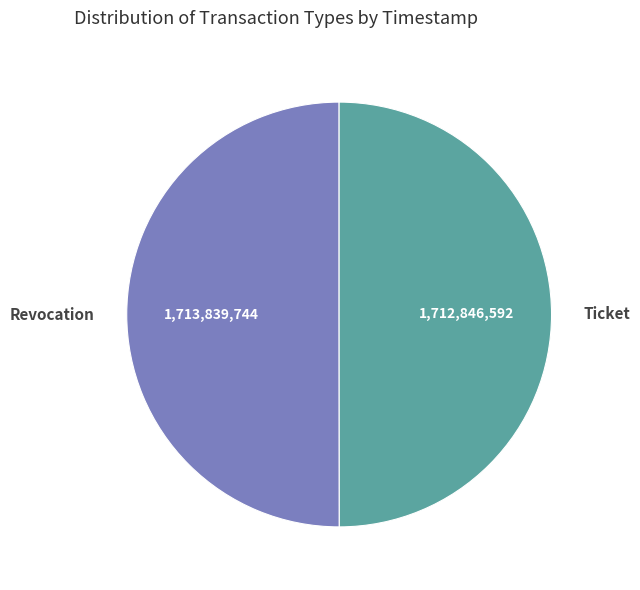

True or false: Ticket accounts for 50% of the total.

True